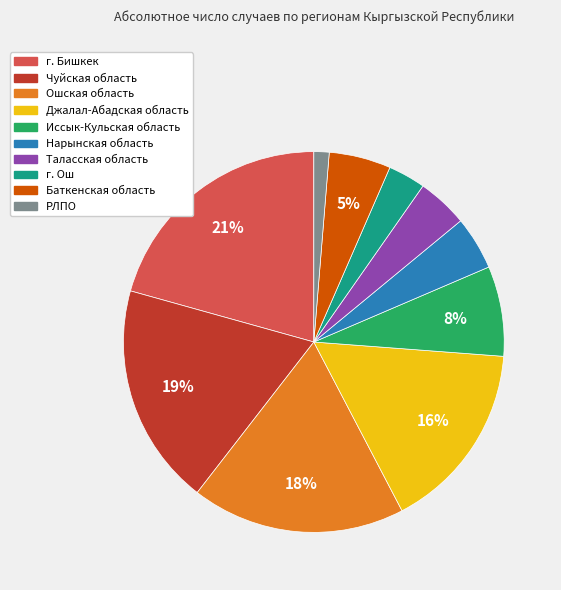

Is the sum of г. Ош and РЛПО greater than half?

No